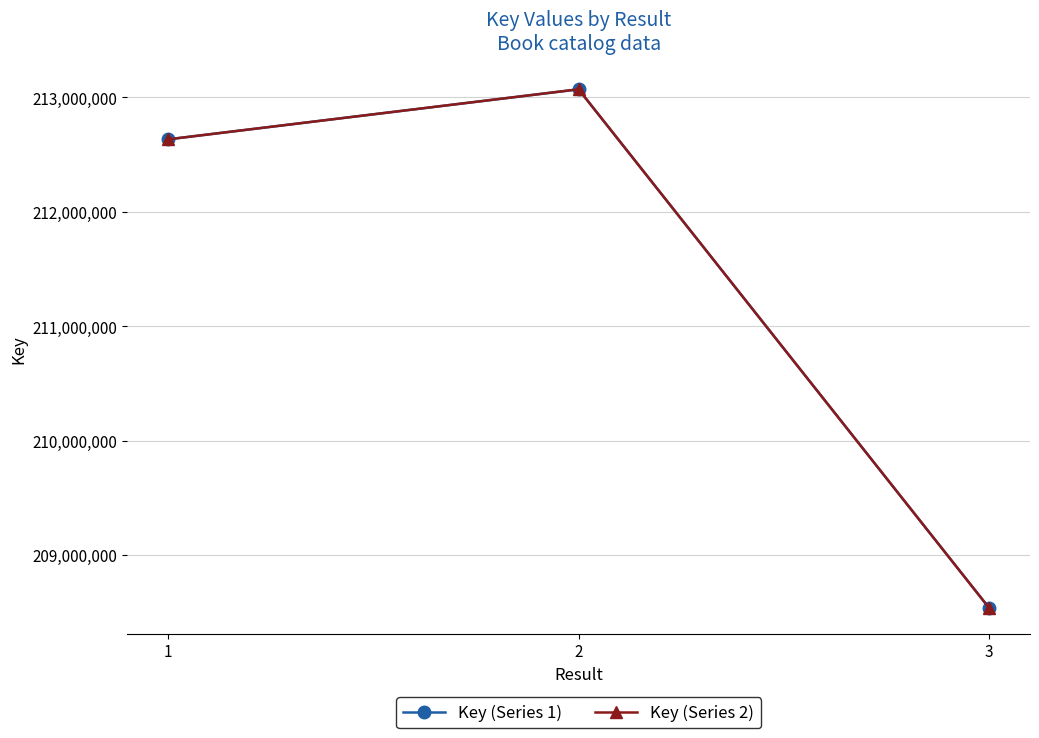

Is this an area chart (filled region under the line)?

No